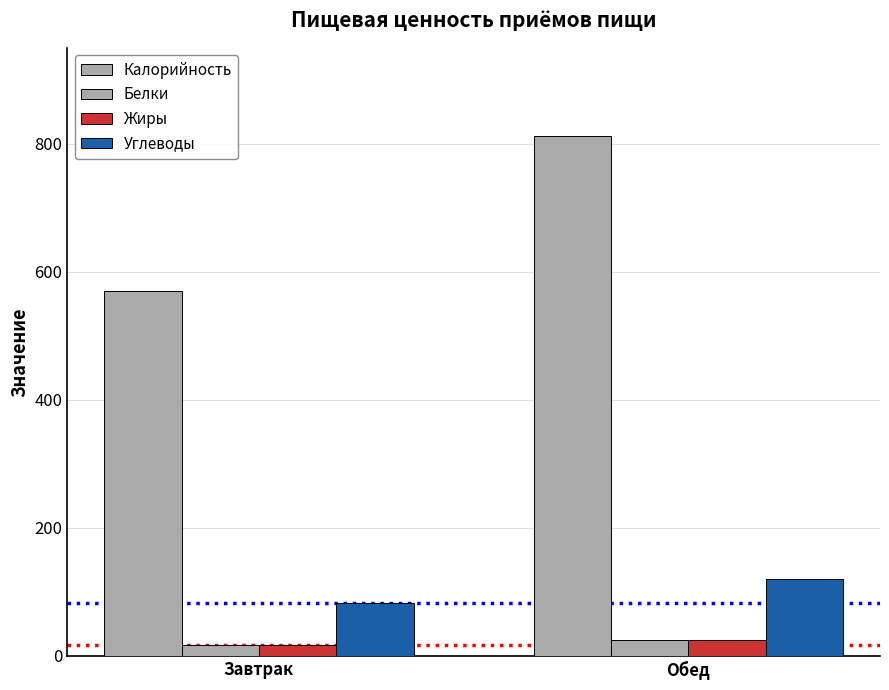

How many distinct data groups are displayed?

4